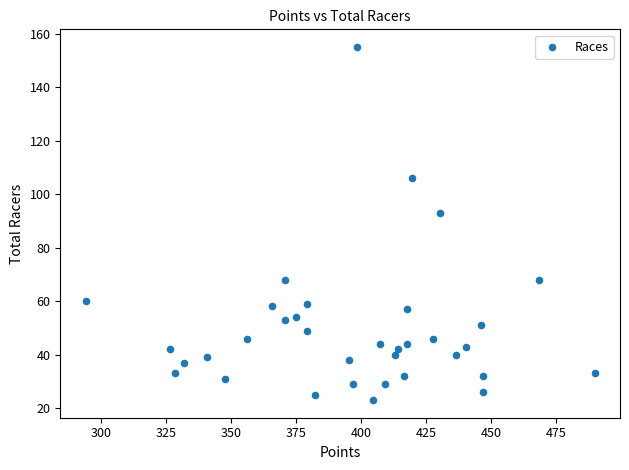

What Y value in the scatter plot is closest to 89?

93